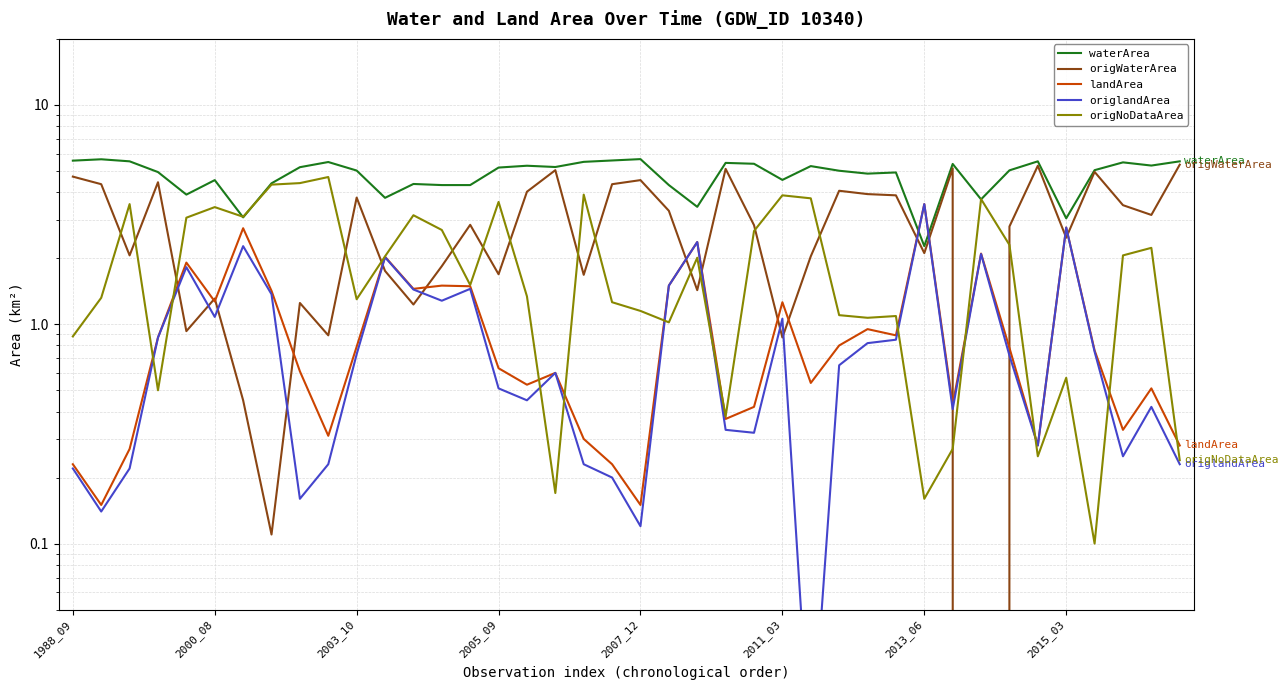

Which series has the largest total across all categories?

waterArea